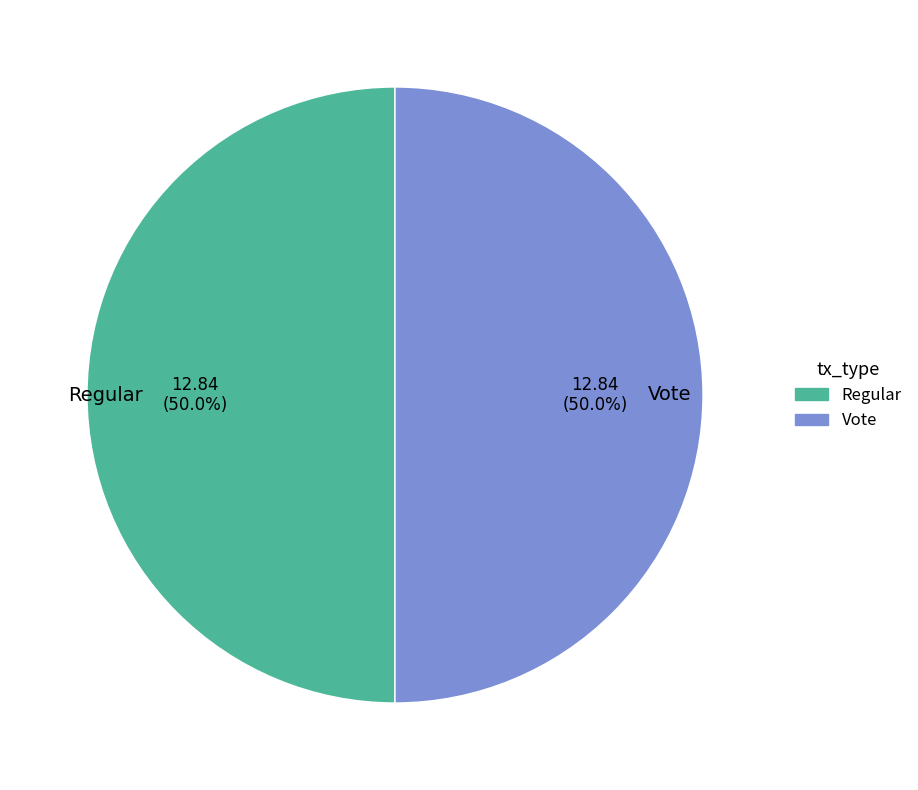

What is the ratio of the value at Vote to the value at Regular?

1.0